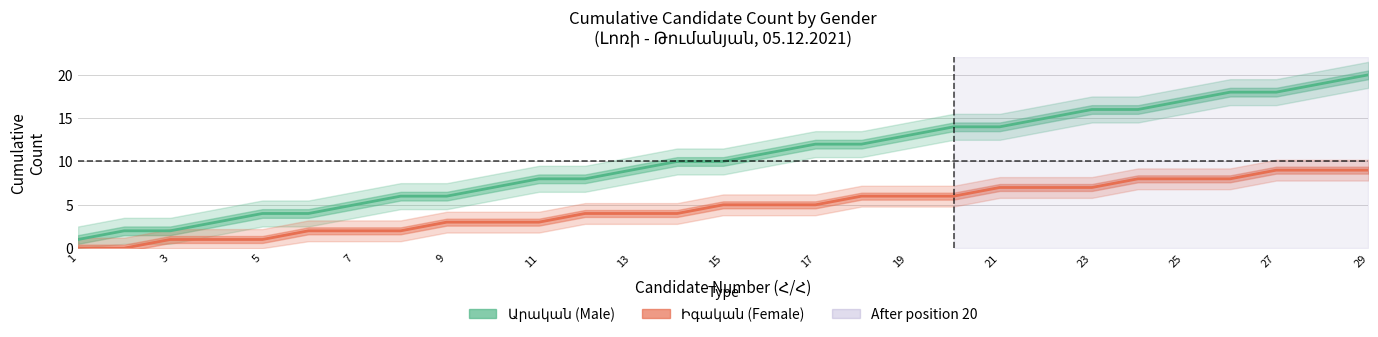

At which category does the chart reach its minimum across all series?

1